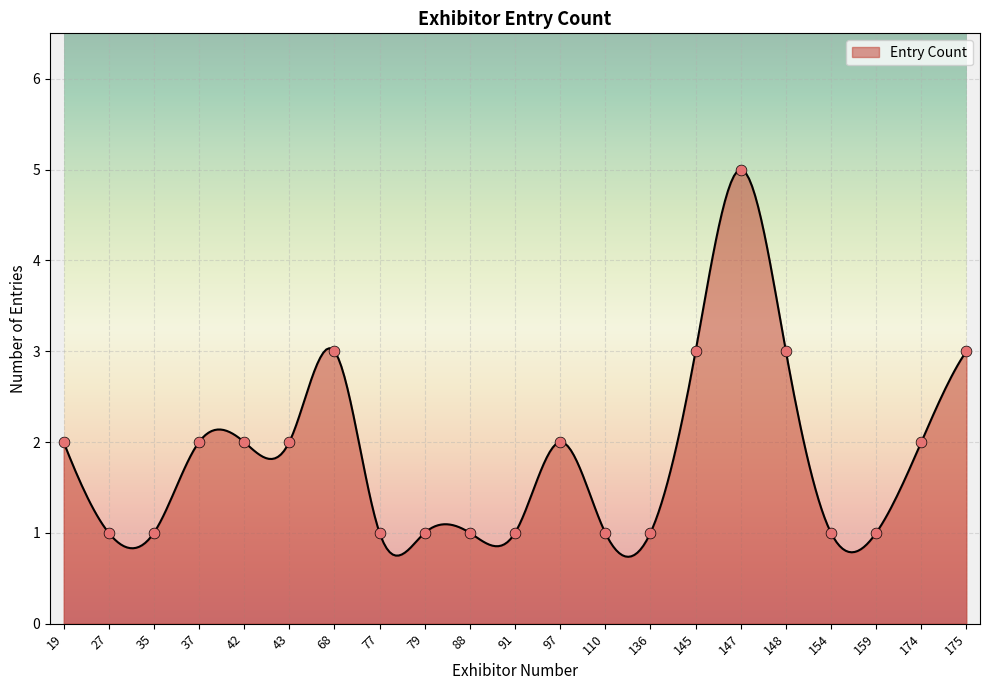

What is the maximum value for Entry Count?

5.0